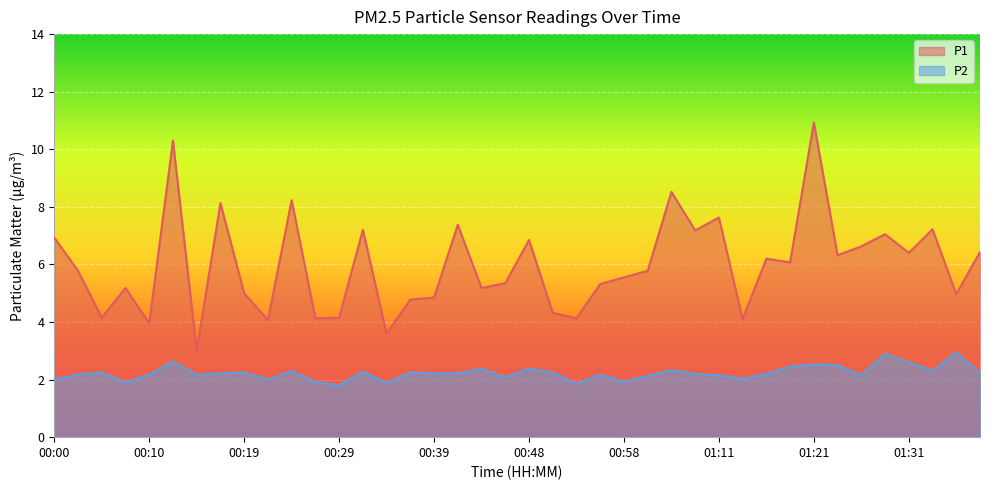

Where does the P2 series first go above 2?

00:02